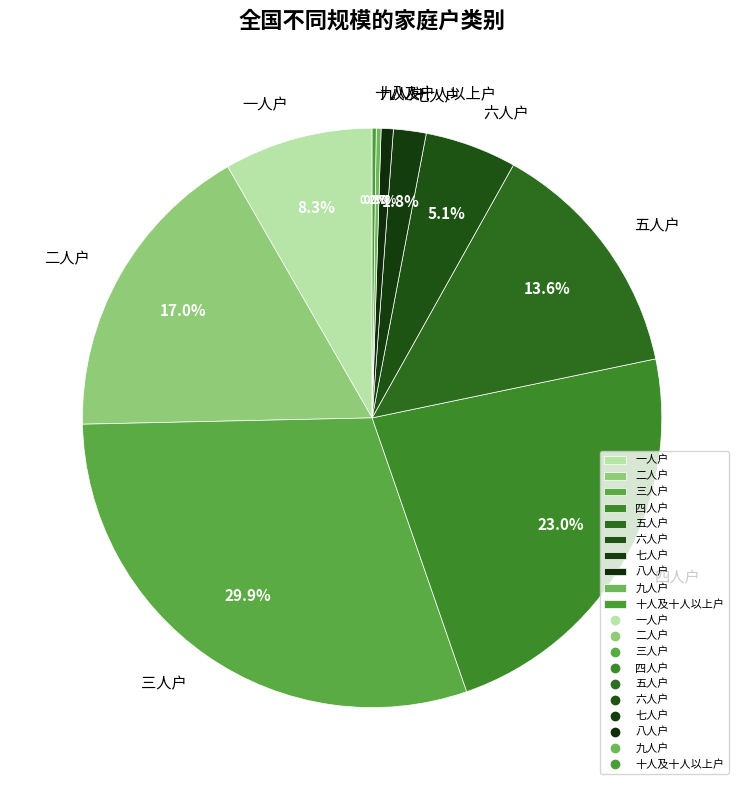

What is the largest slice in the pie chart?

三人户